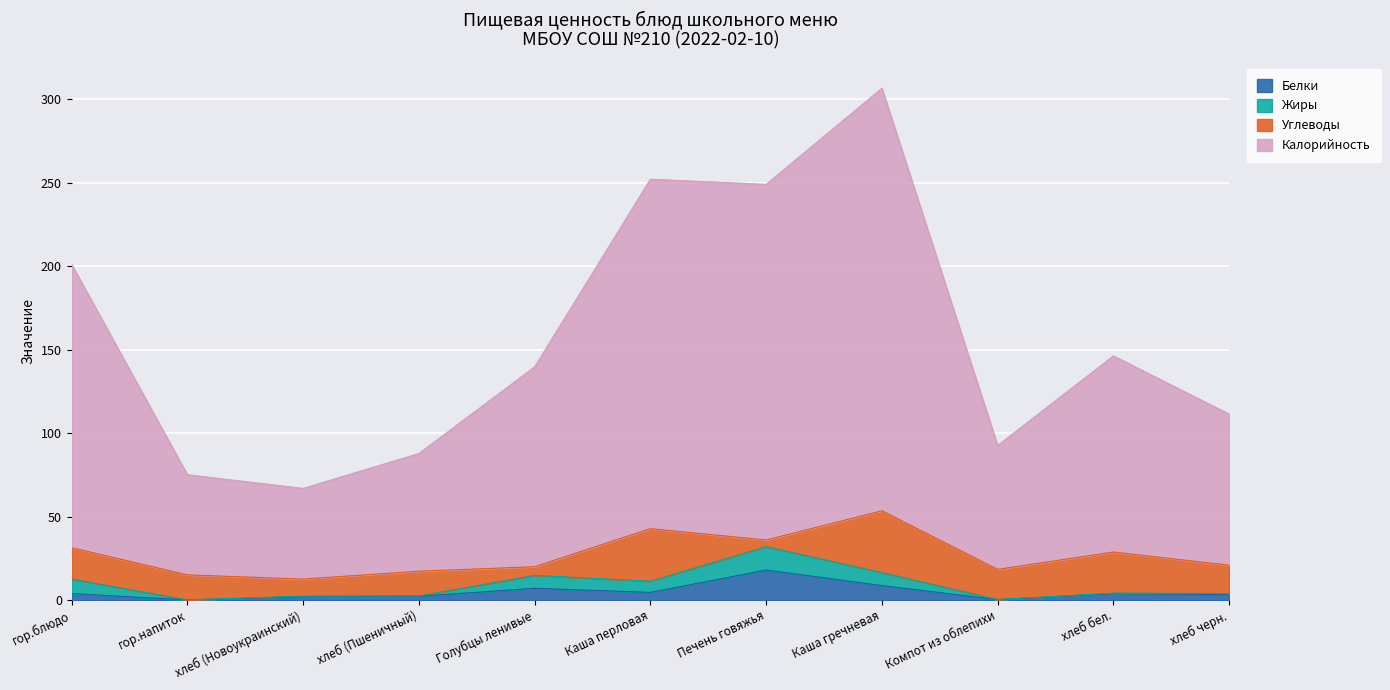

True or false: Белки and Калорийность intersect in this chart.

False